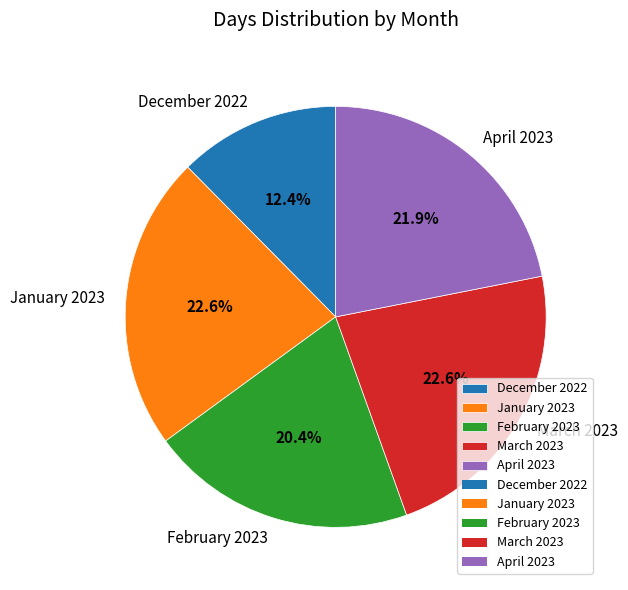

Between January 2023 and April 2023, which is larger?

January 2023